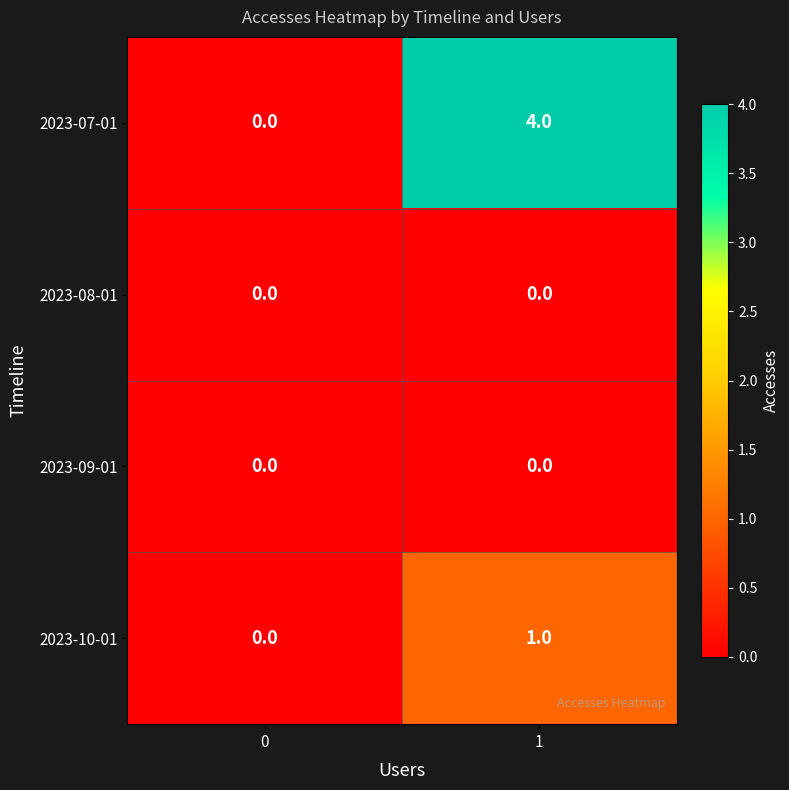

What is the maximum value for 2023-07-01?

4